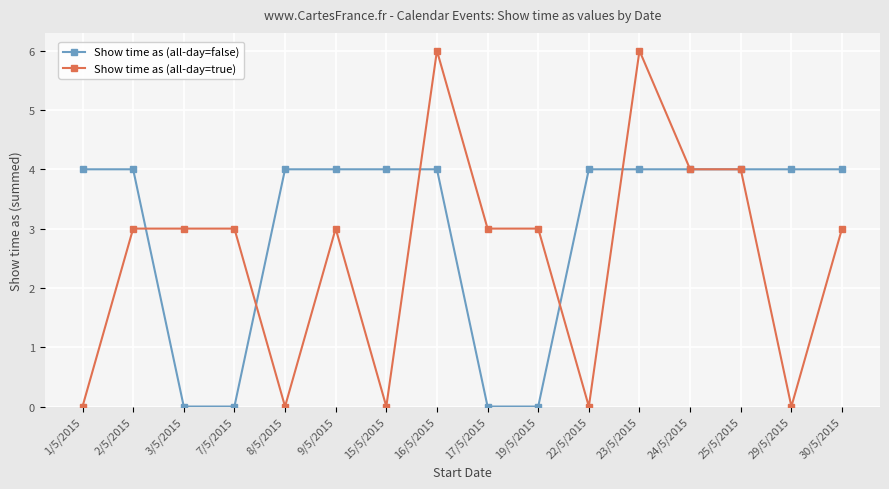

Between which two adjacent categories do Show time as (all-day=false) and Show time as (all-day=true) first intersect?

2/5/2015 and 3/5/2015